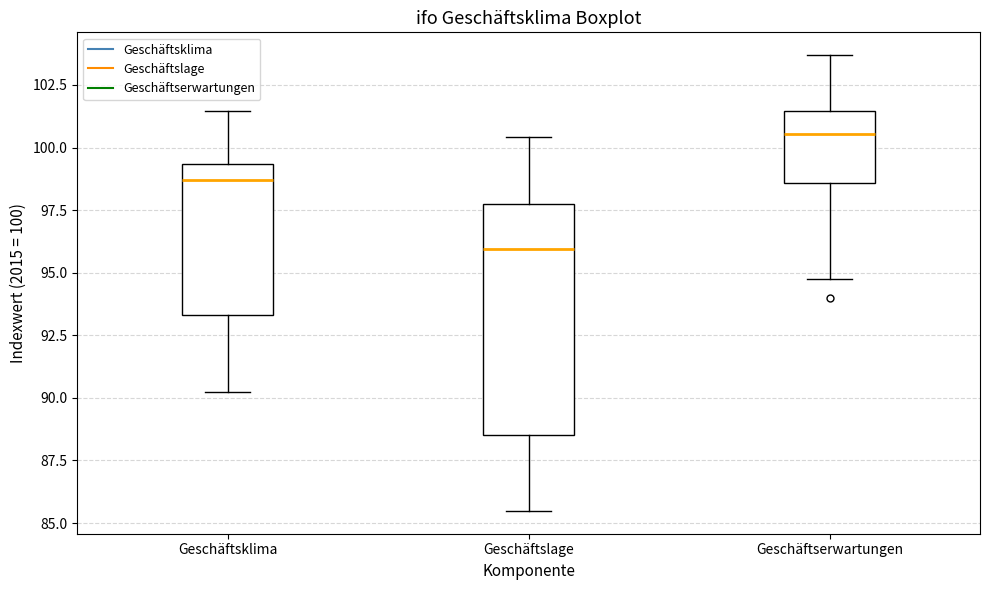

Reading left to right, read every box against the y-axis: the position of its median line, the range the box covers, and the ends of its whiskers. The values are not printed on the chart, so give them approximately, as read against the axis.

Geschäftsklima: median 98.5, box 93.5 to 99.5, whiskers 90.0 to 101.5
Geschäftslage: median 96.0, box 88.5 to 98.0, whiskers 85.5 to 100.5
Geschäftserwartungen: median 100.5, box 98.5 to 101.5, whiskers 95.0 to 103.5